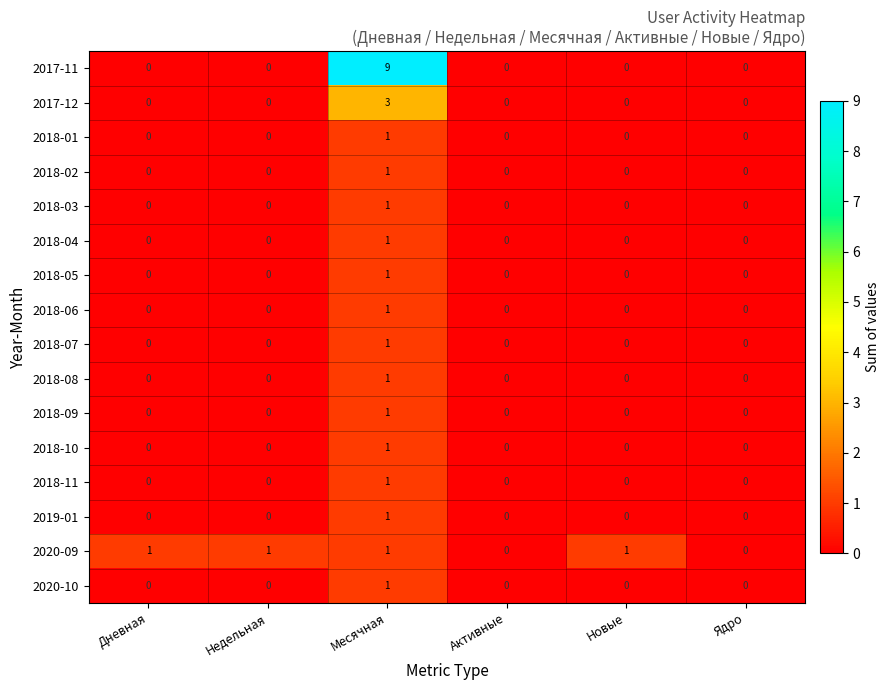

Is the value of 2018-10 at Месячная greater than the value of 2019-01 at Ядро?

Yes